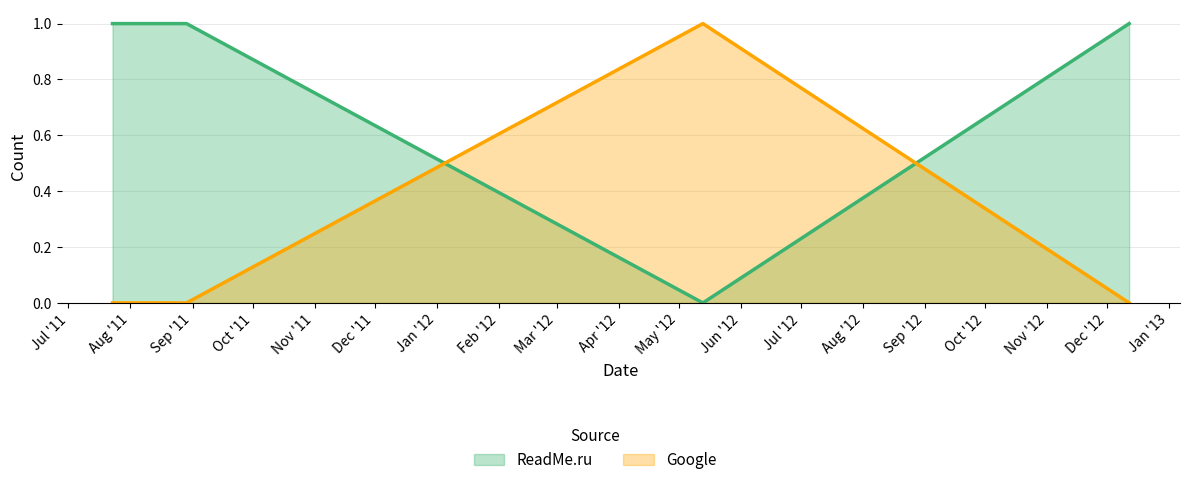

Does the chart display data point markers on the line(s)?

No